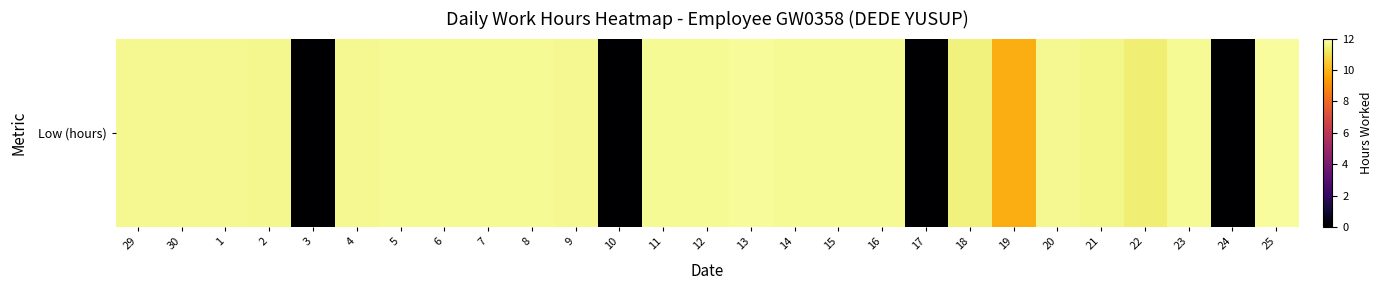

Which has a higher value, 12 or 11?

12